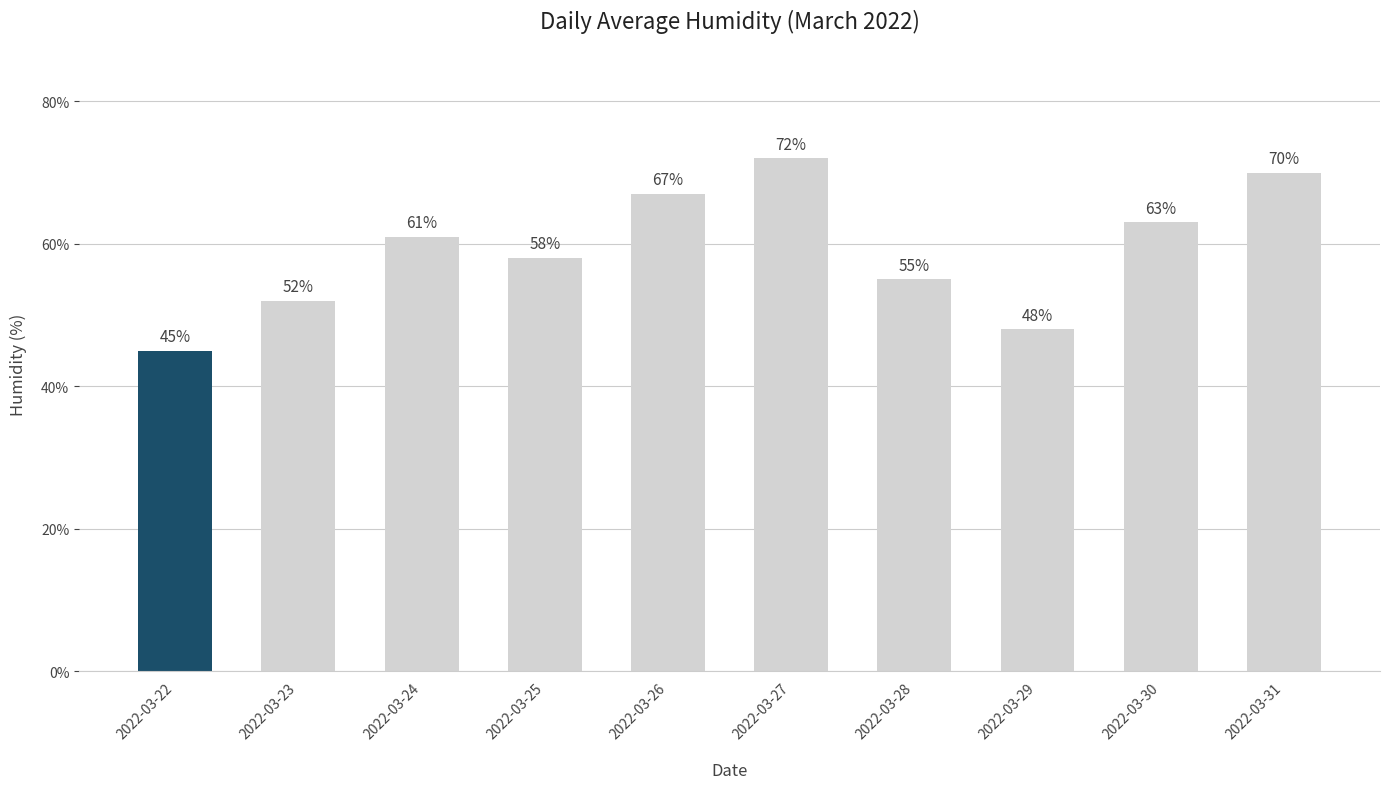

Which has a higher value, 2022-03-28 or 2022-03-24?

2022-03-24